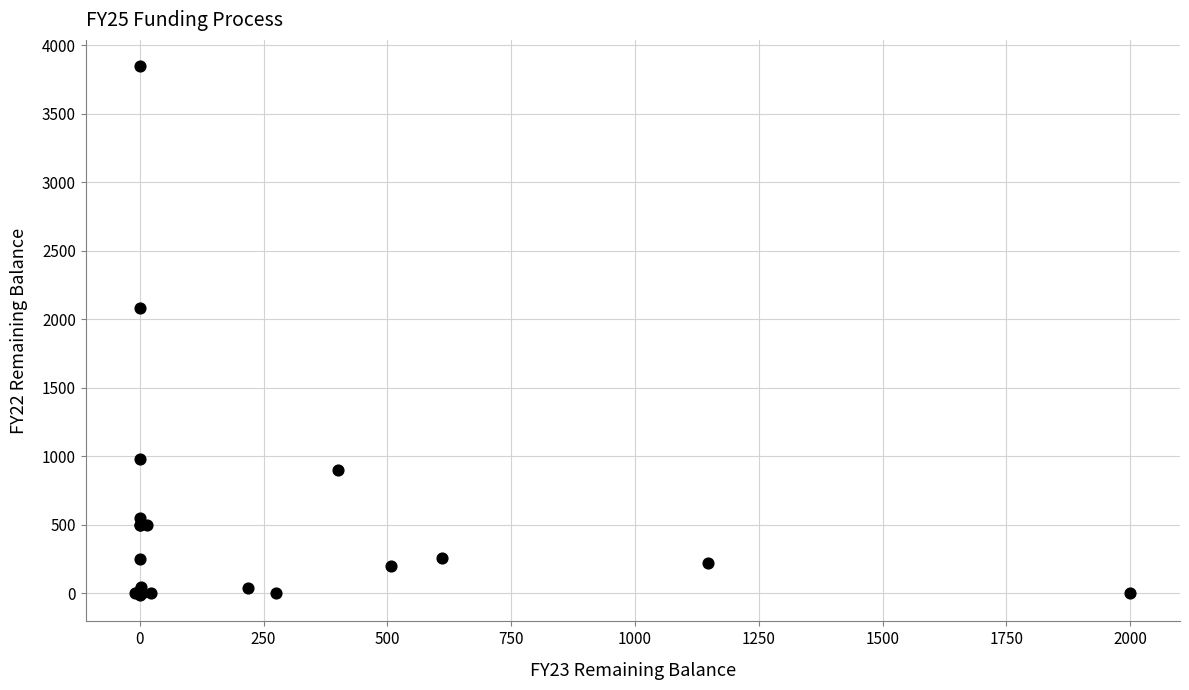

What Y value in the scatter plot is closest to 1917?

2081.4